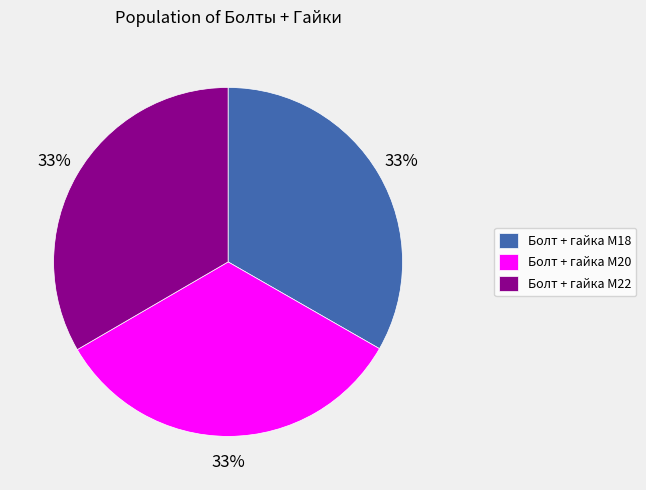

Is it true that Болт + гайка M18 is 21% of the pie?

False